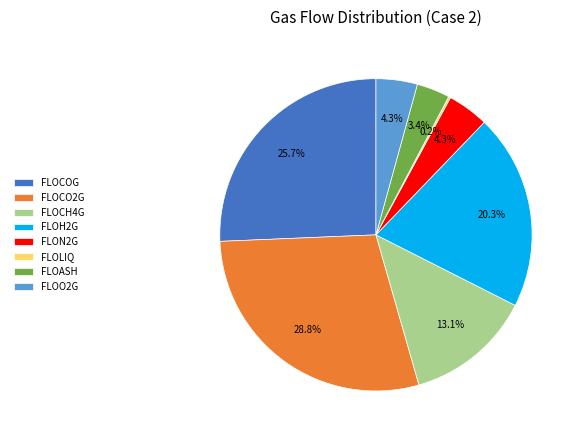

Between FLOASH and FLOCH4G, which is larger?

FLOCH4G